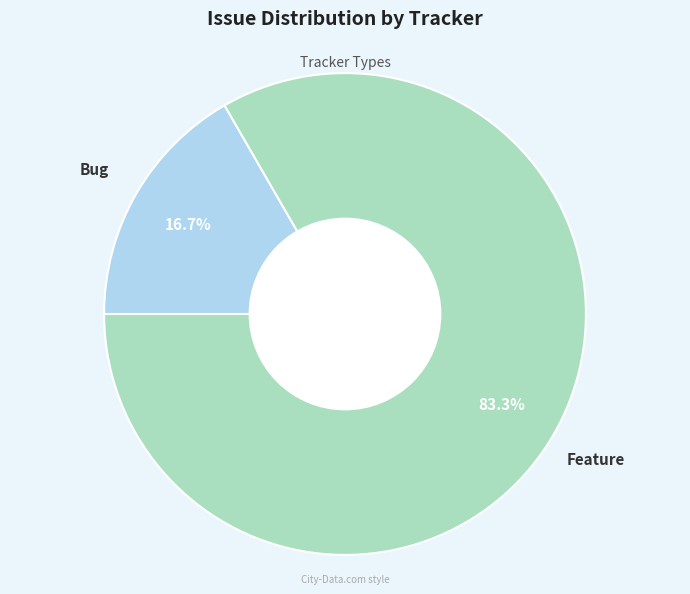

What percentage do Feature and Bug together represent?

100.0%